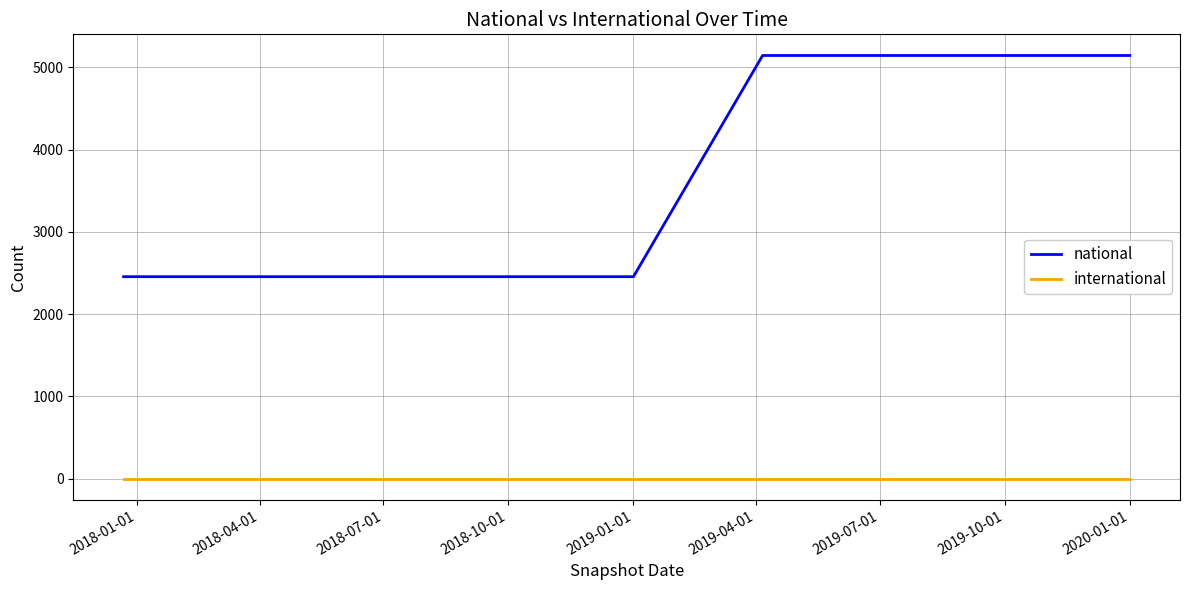

Rank the series by their average value, from highest to lowest.

national, international